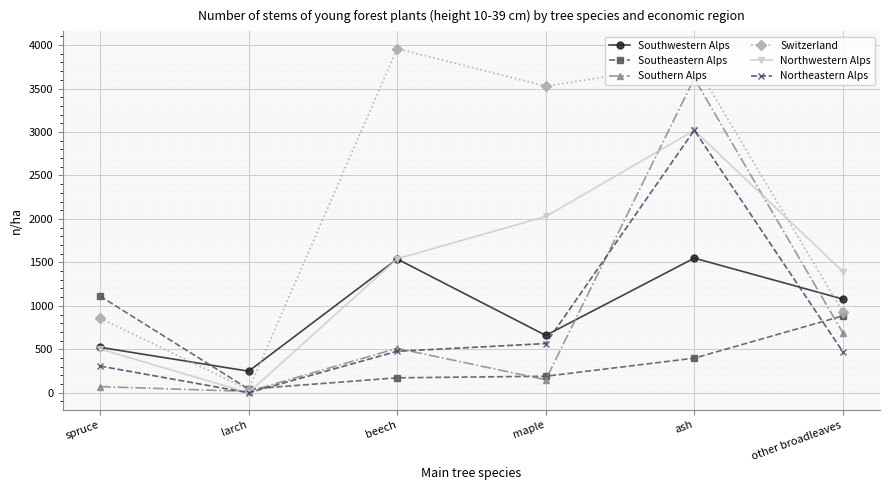

What is the difference between the highest and lowest values at other broadleaves?

923